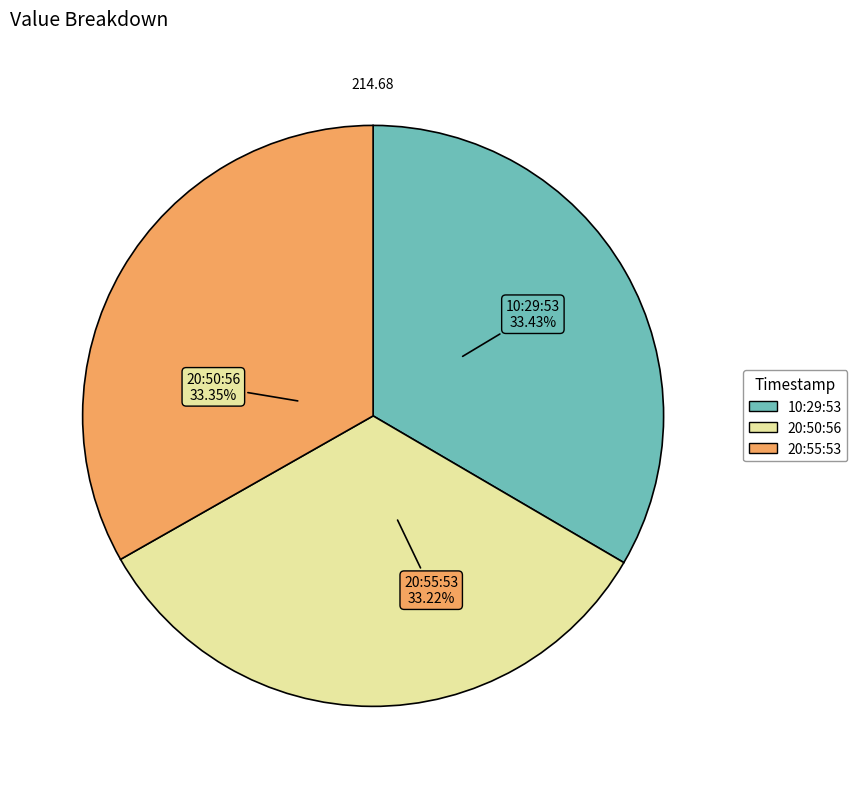

To the nearest percent, what is the average slice percentage?

33%